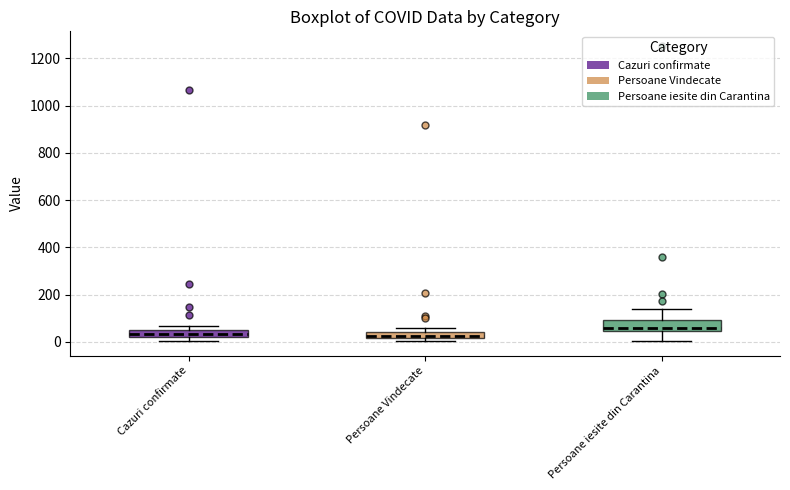

Where does the median line of the box for Cazuri confirmate sit on the y-axis? The values are not printed on the chart, so give them approximately, as read against the axis.

40